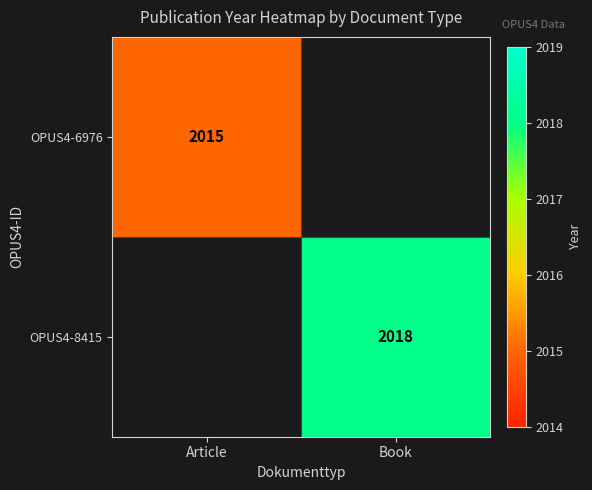

True or false: OPUS4-8415 has a value of 1323 at Book.

False